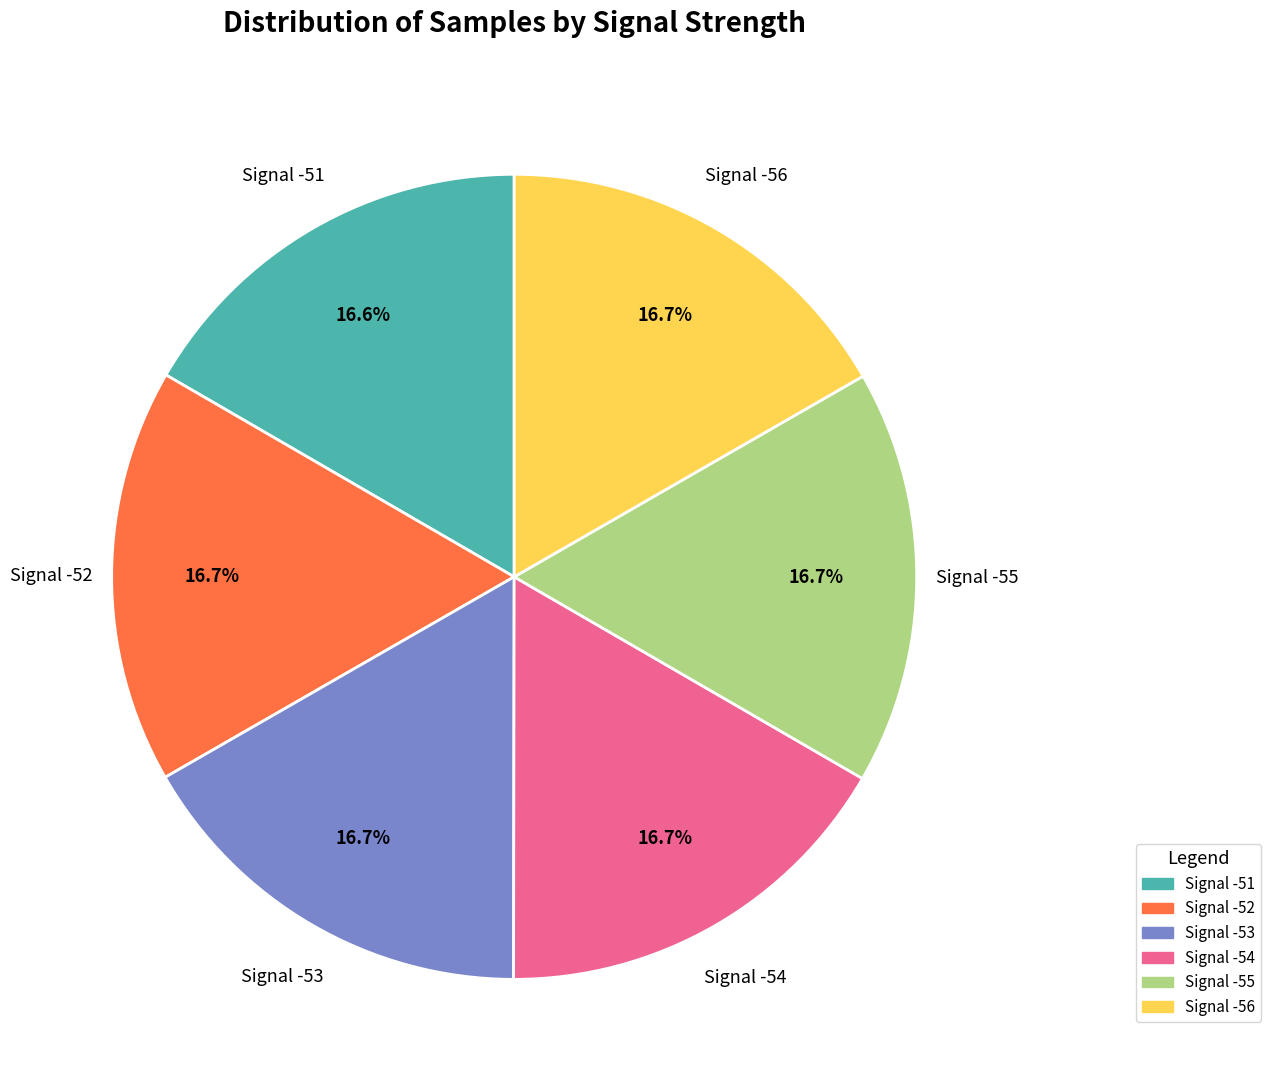

To the nearest percent, what percentage of the pie is Signal -52?

17%